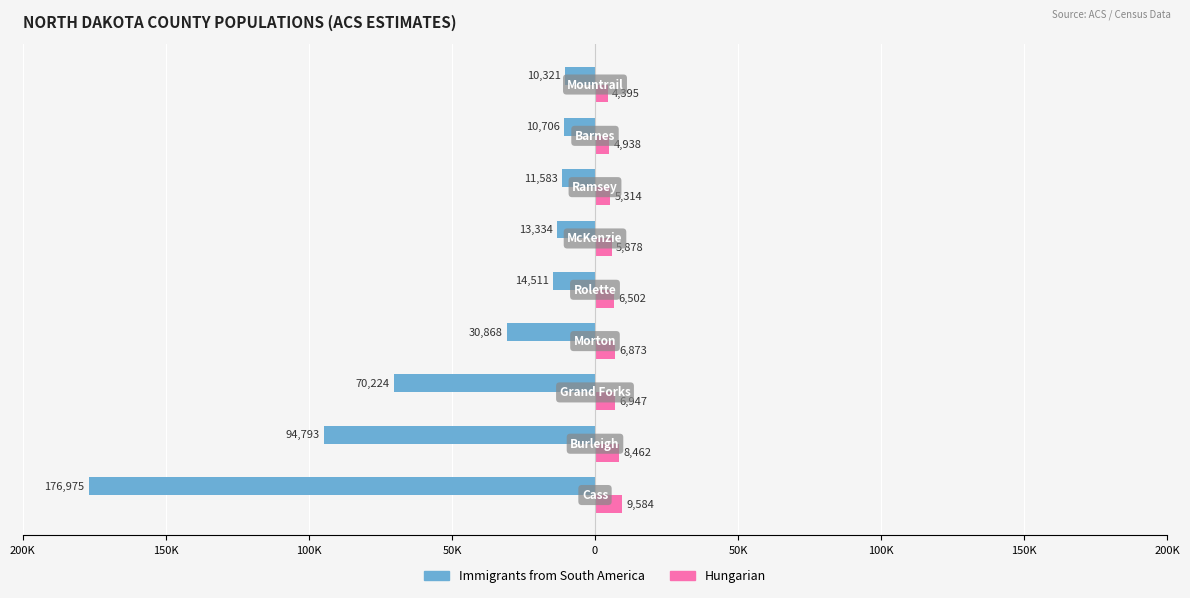

What is the difference between the maximum and second lowest values in the Hungarian series?

4646